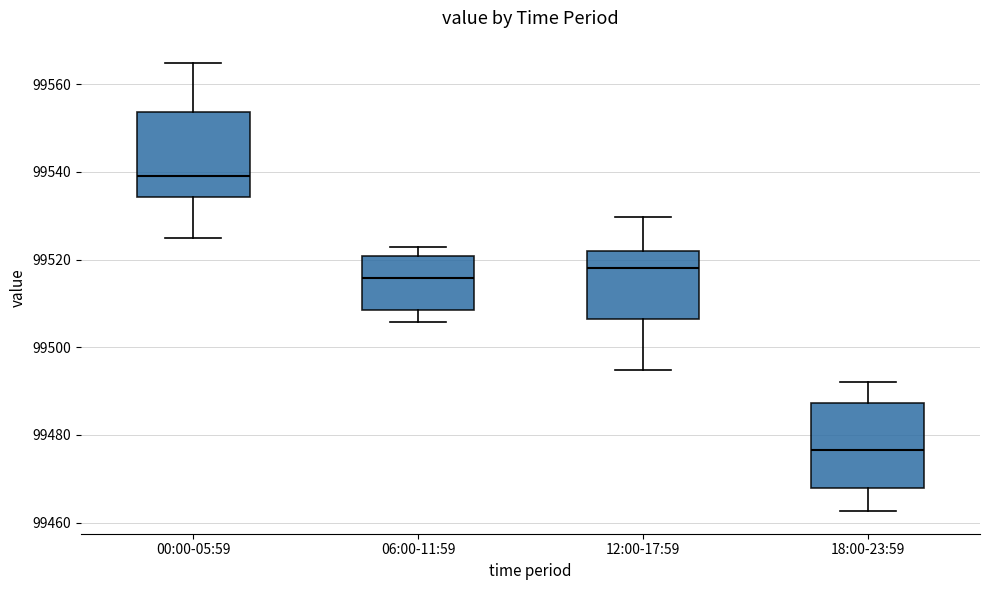

Where is the lower edge of the box for 18:00-23:59 on the y-axis? The values are not printed on the chart, so give them approximately, as read against the axis.

99468